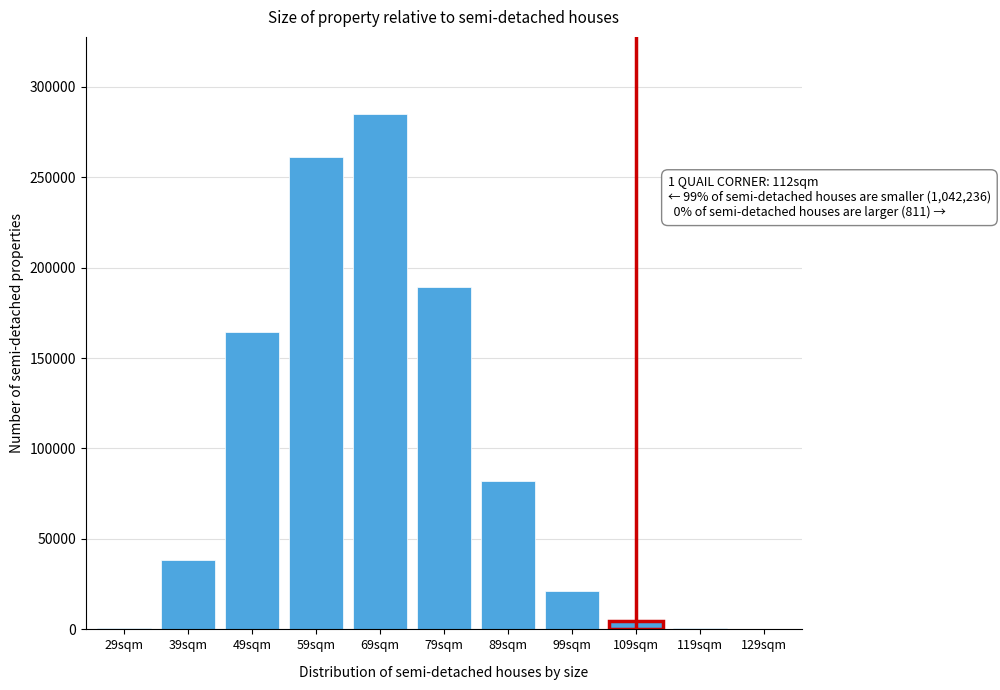

The value at 39sqm is 57074. True or false?

False